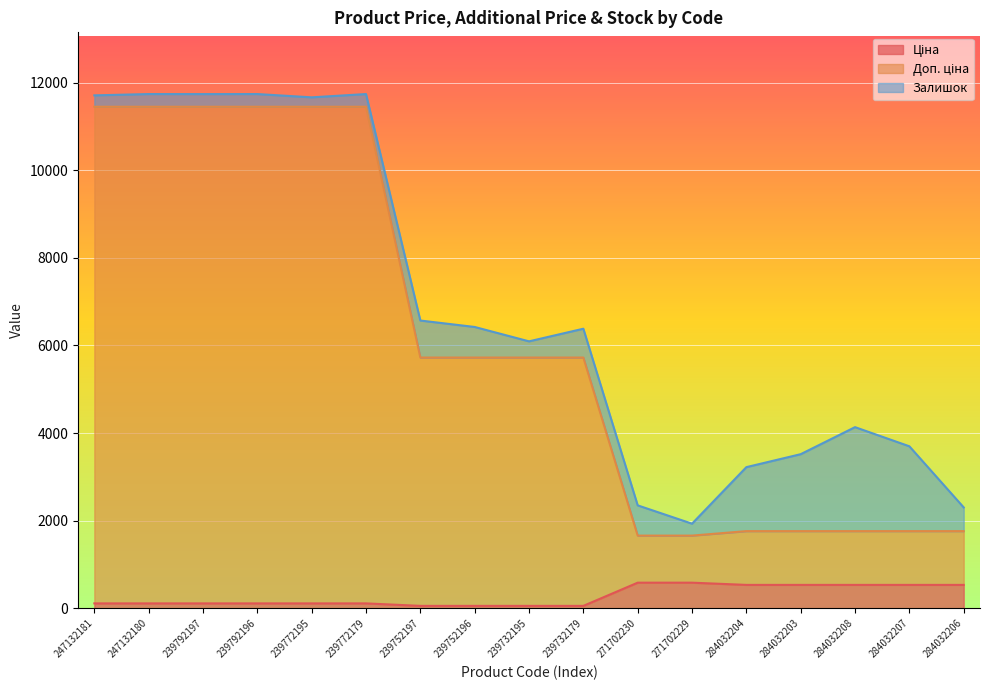

What is the sum of the Доп. ціна values at 247132180 and 284032204?

13209.9